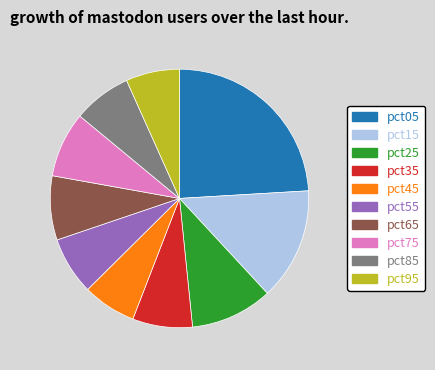

Is there a majority slice in this chart?

No